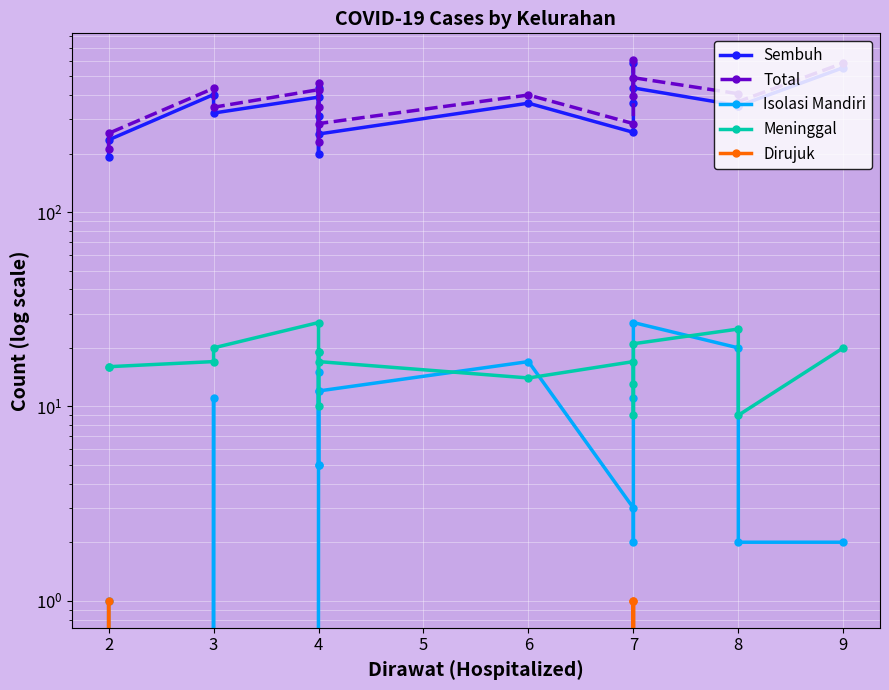

True or false: Total and Meninggal cross at least once.

False